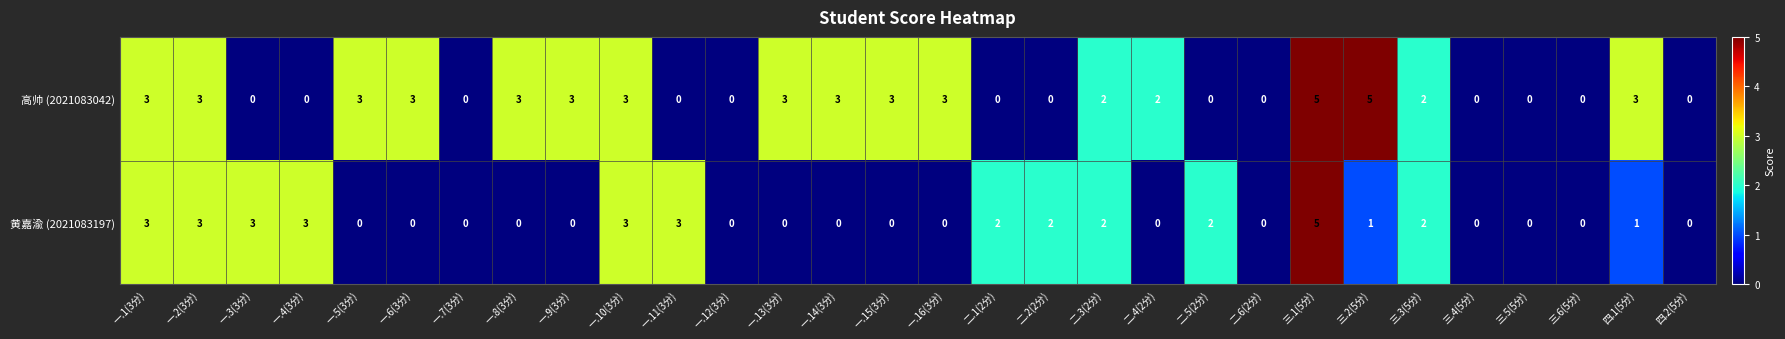

True or false: 高帅 (2021083042) has a value of 2 at 一.3(3分).

False